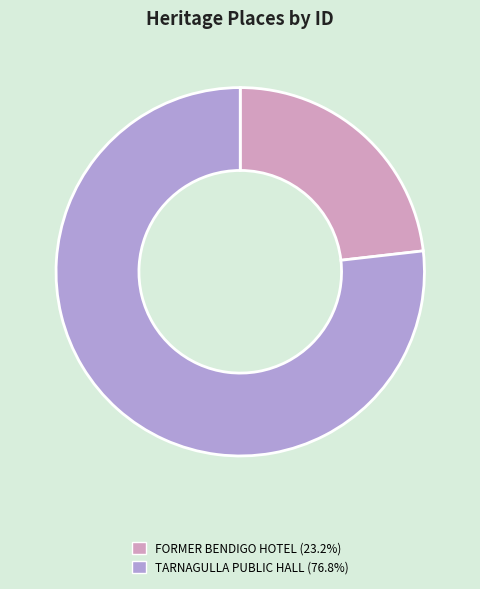

Is there a majority slice in this chart?

Yes